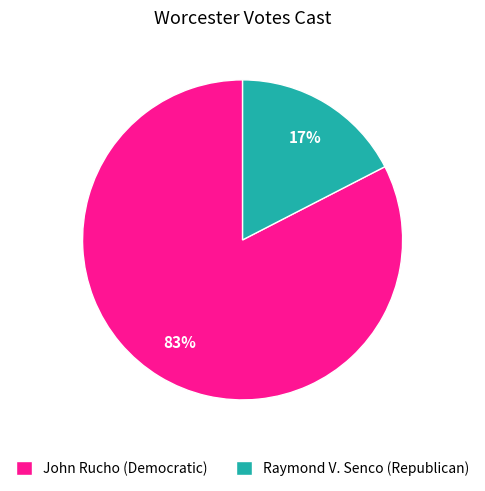

Between Raymond V. Senco (Republican) and John Rucho (Democratic), which is larger?

John Rucho (Democratic)